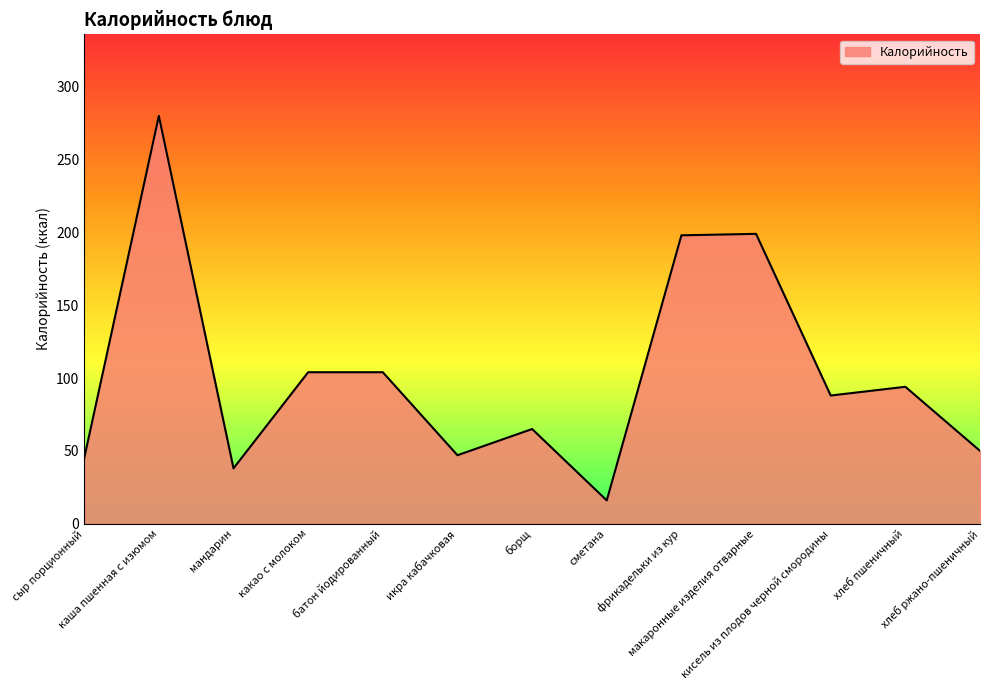

What is the sum of the values at икра кабачковая and какао с молоком?

151